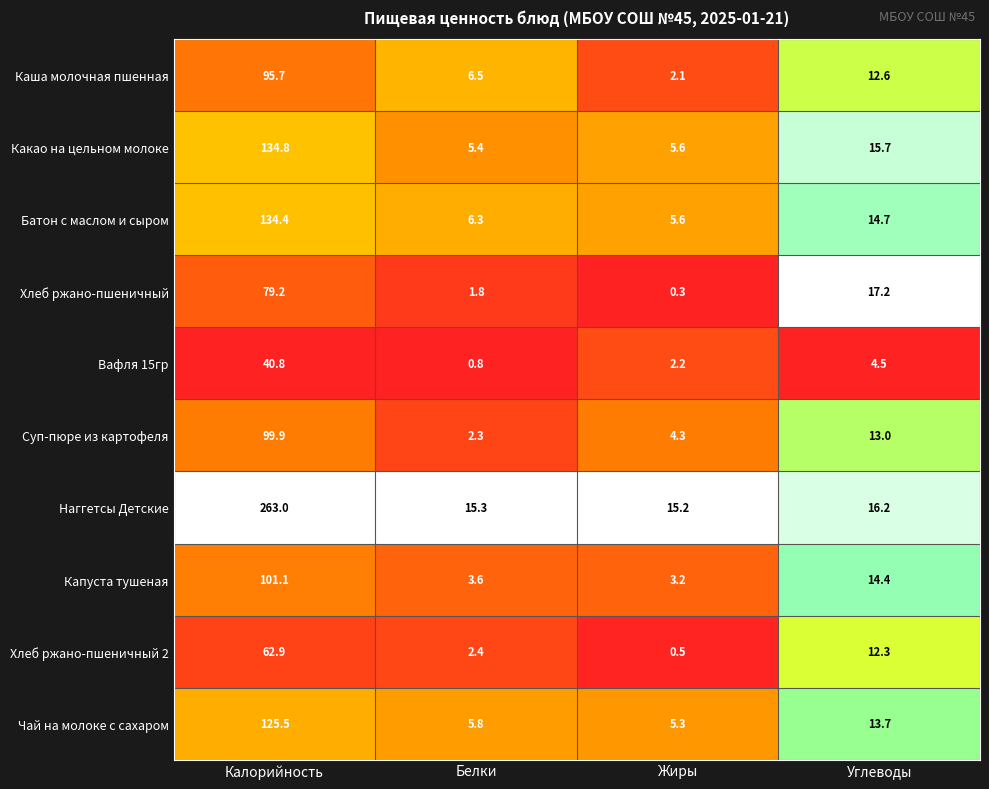

At which category does the chart reach its minimum across all series?

Жиры